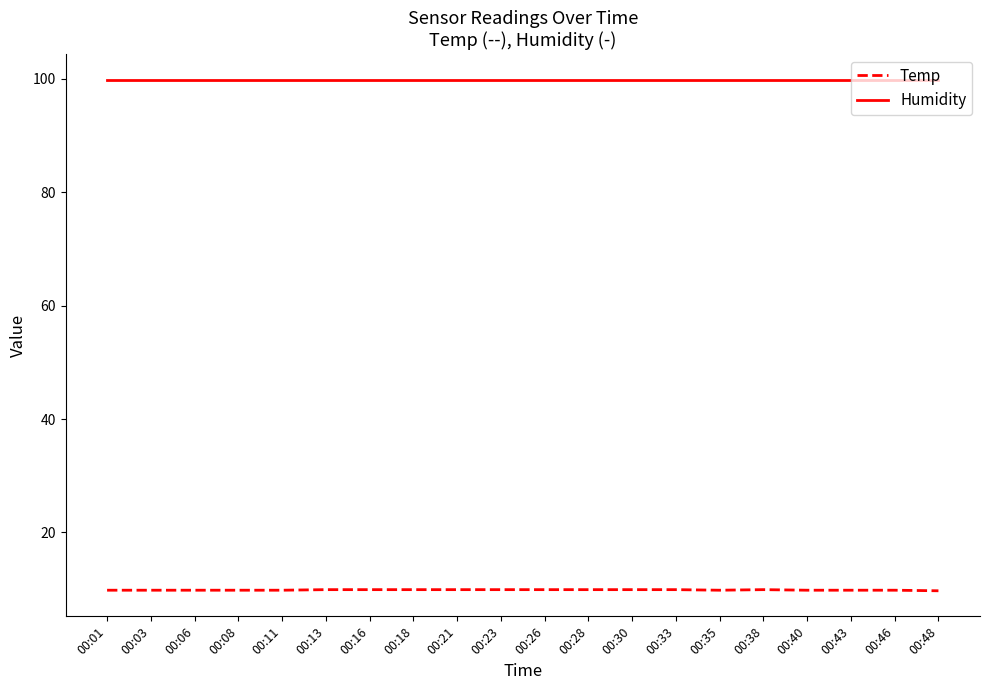

The Humidity series shows 99.9 at 00:35. True or false?

True